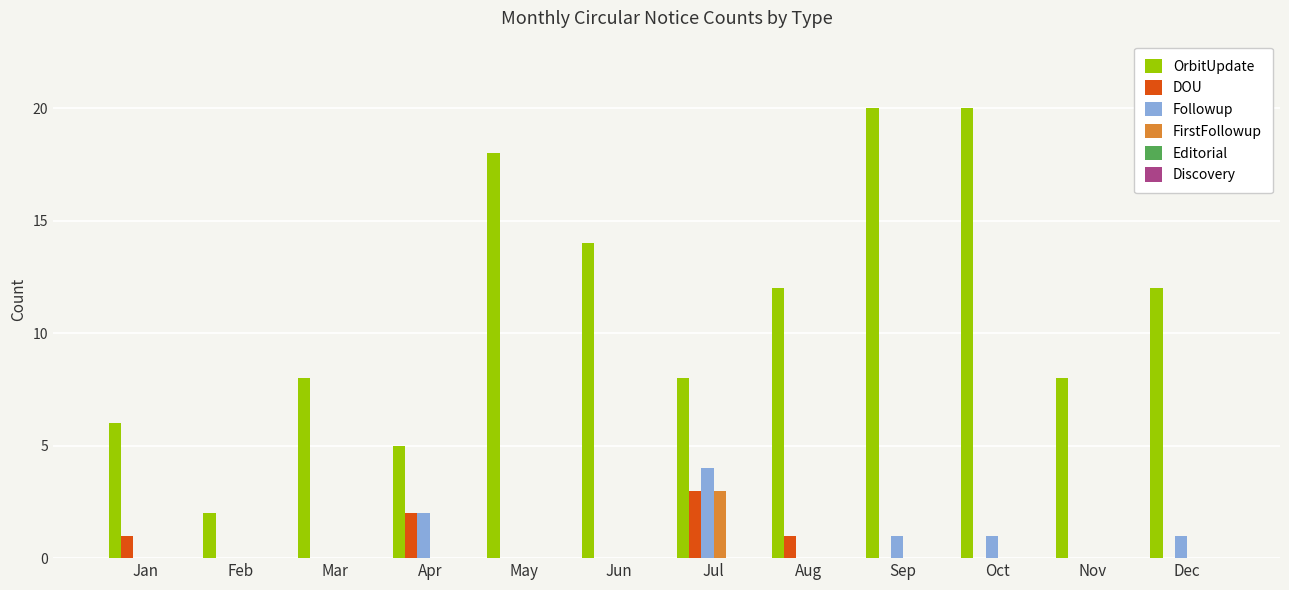

At which label does OrbitUpdate first exceed 12?

May